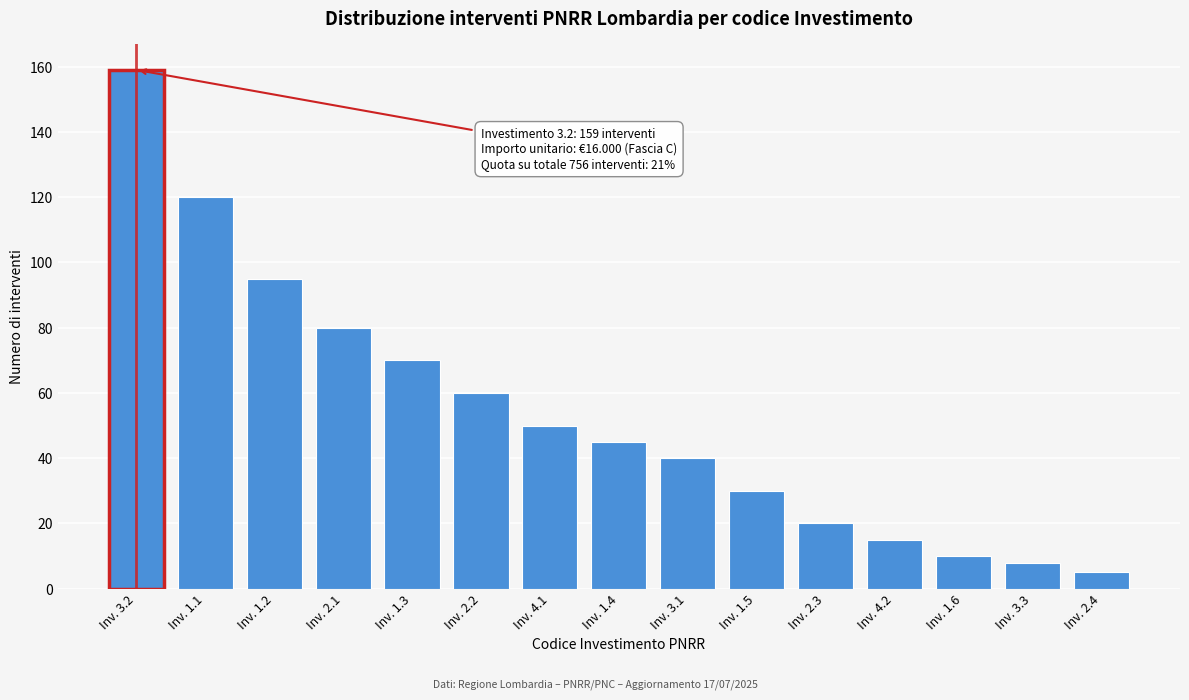

Reading left to right, transcribe all the data shown in this chart.

159	120	95	80	70	60	50	45	40	30	20	15	10	8	5